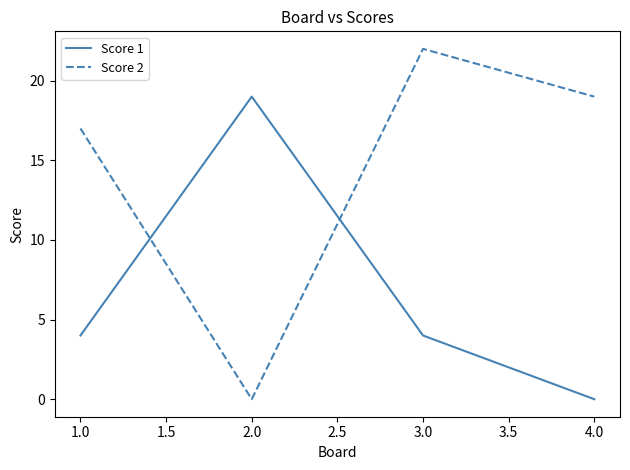

List the labels in order of Score 2 value, smallest first.

2.0, 1.0, 4.0, 3.0